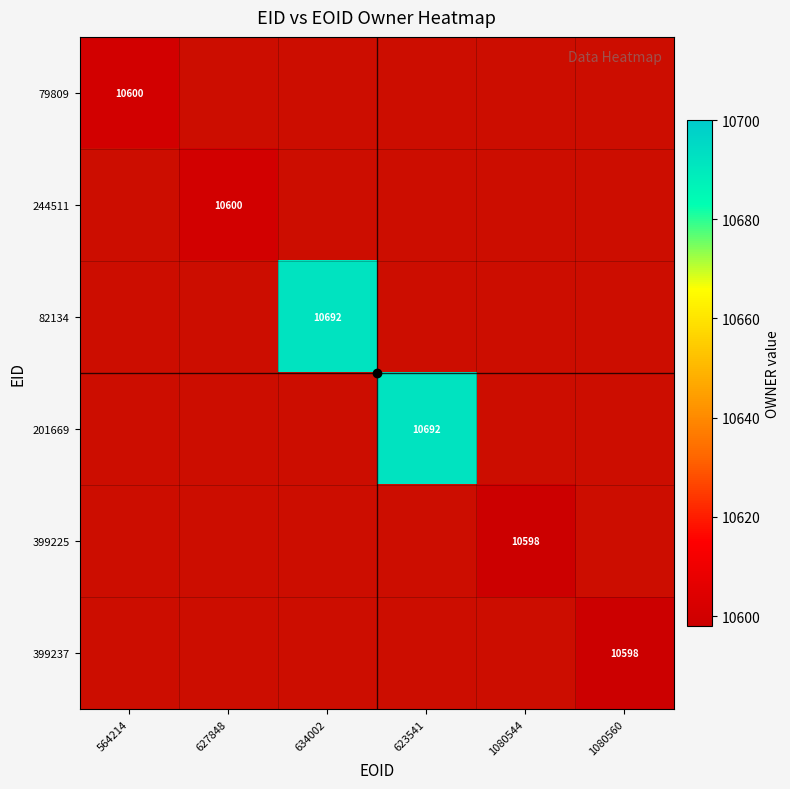

What is the smallest value displayed?

10598.0